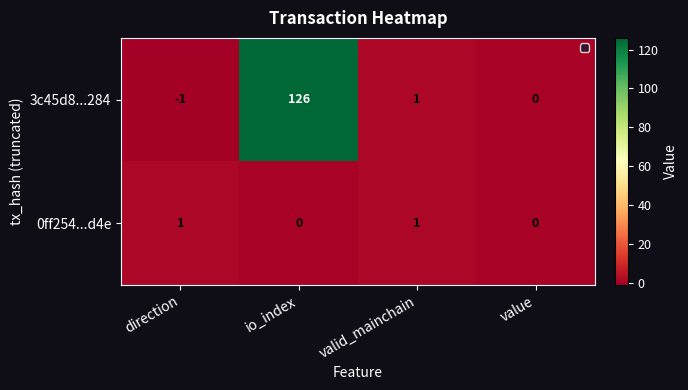

List the series in order of their peak value, lowest first.

0ff254...d4e, 3c45d8...284